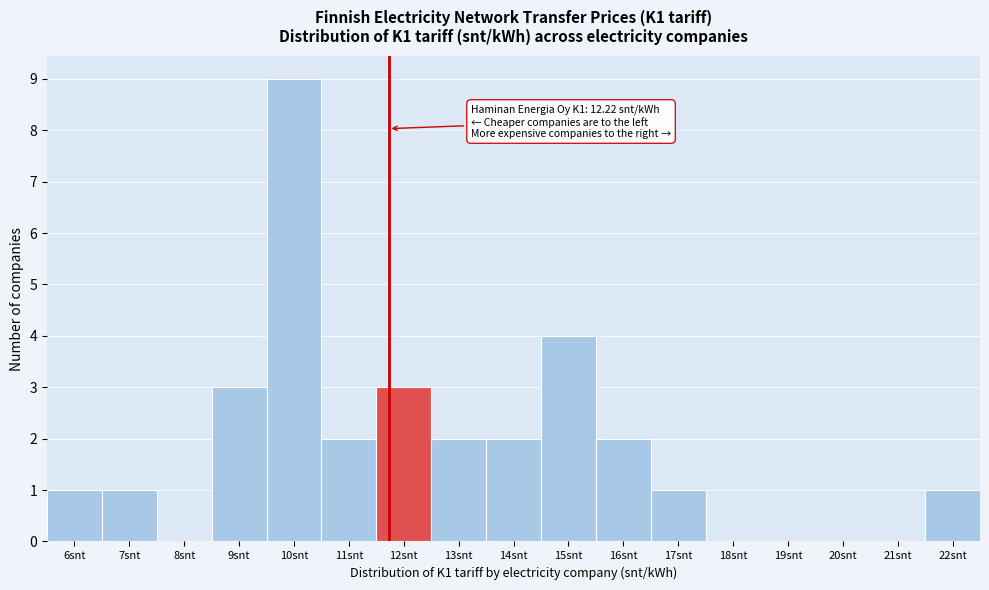

Reading left to right, what are all the values shown in this chart?

6snt=1	7snt=1	8snt=0	9snt=3	10snt=9	11snt=2	12snt=3	13snt=2	14snt=2	15snt=4	16snt=2	17snt=1	18snt=0	19snt=0	20snt=0	21snt=0	22snt=1